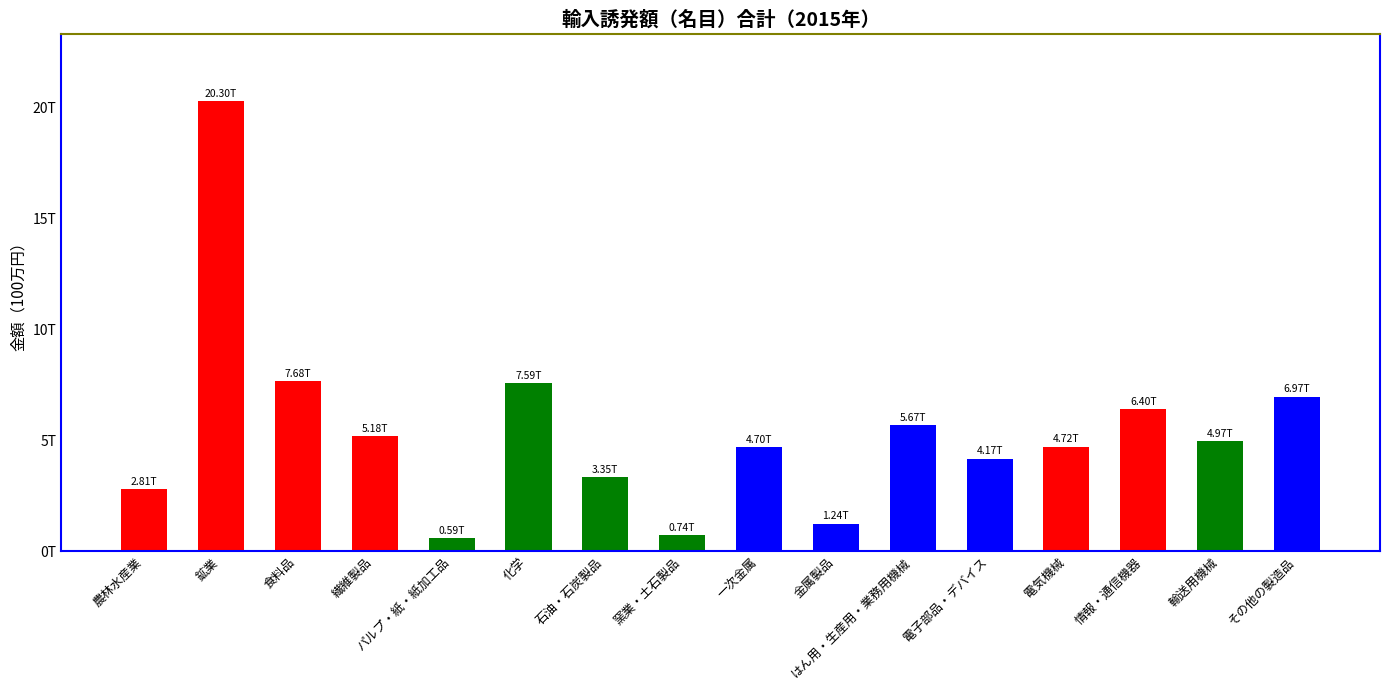

Are the bars horizontal?

No